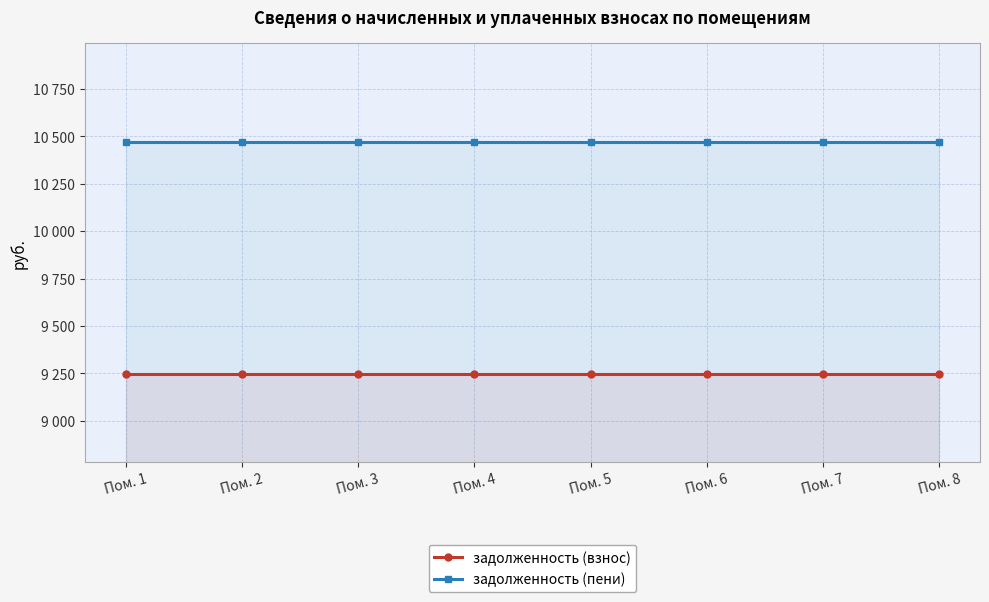

How many series are shown in this chart?

2